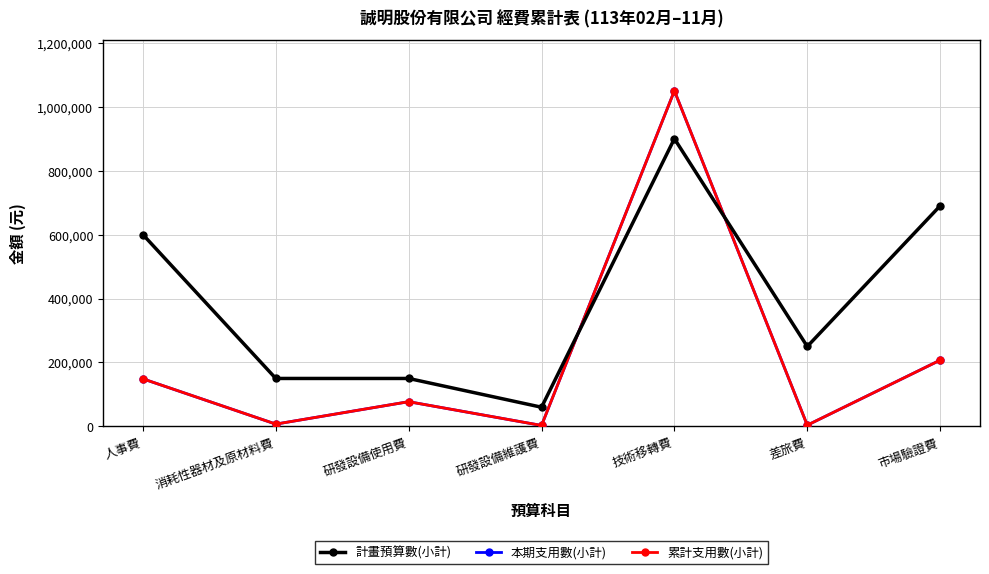

What is the spread (max minus min) of values at 差旅費?

246150